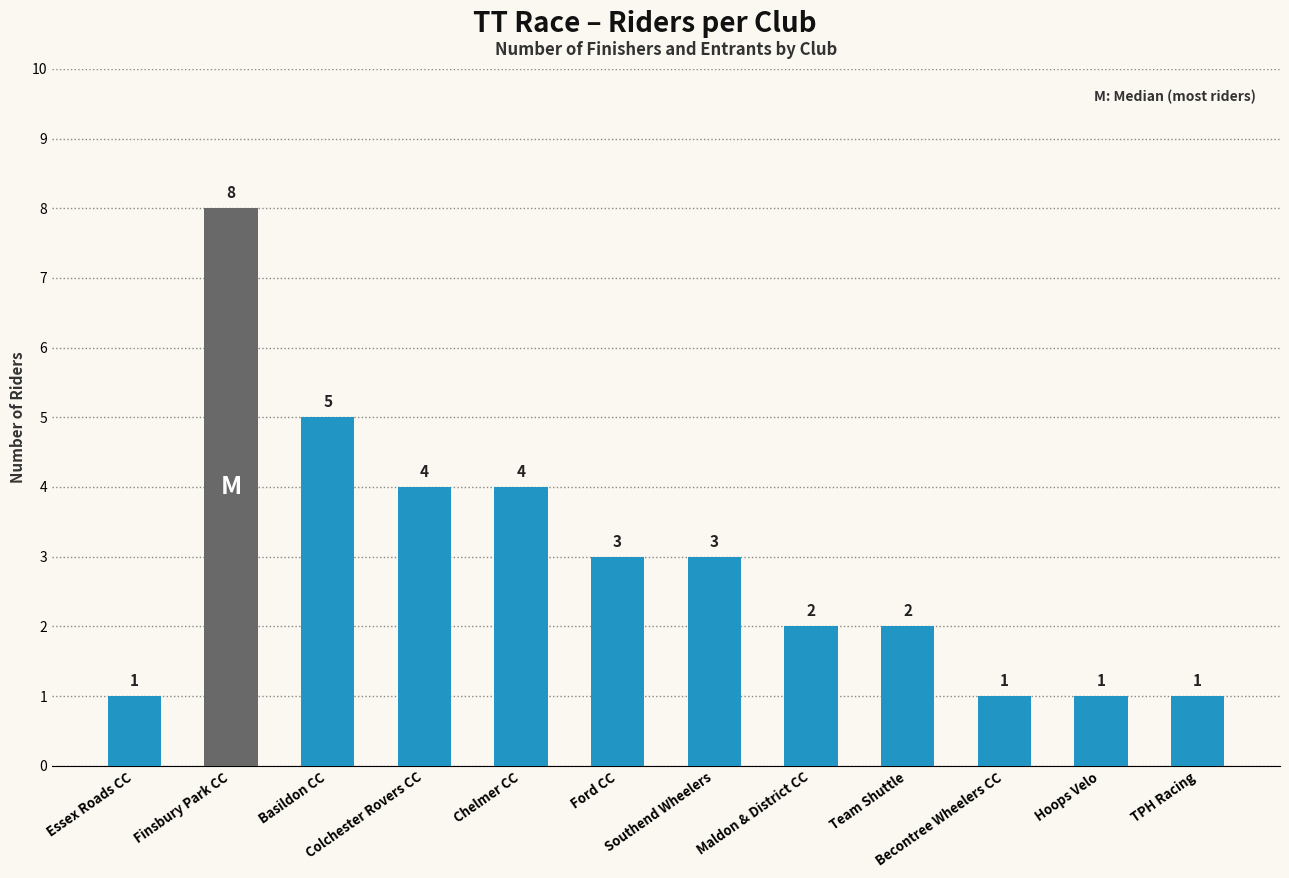

What is the label of the 4th bar from the left?

Colchester Rovers CC